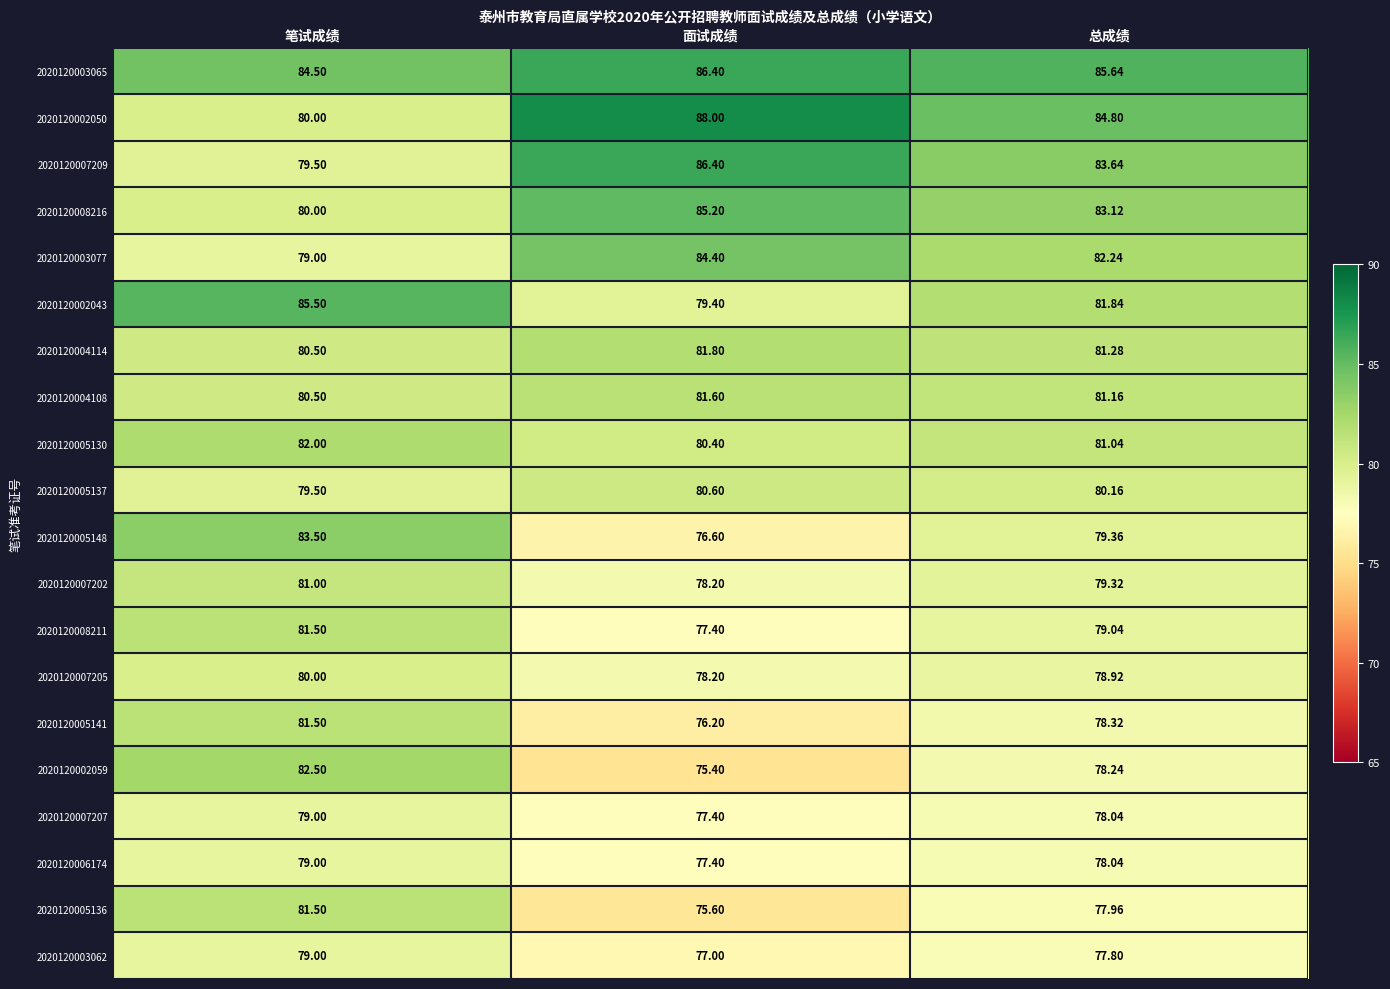

How many distinct data groups are displayed?

20